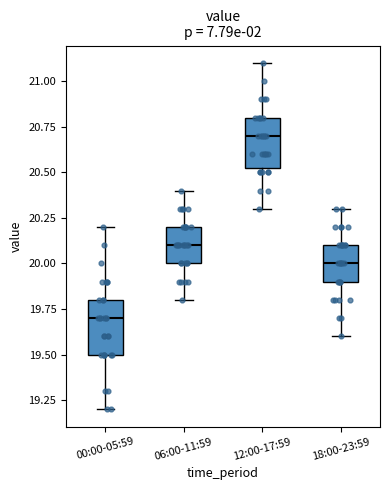

Reading left to right, read every box against the y-axis: the position of its median line, the range the box covers, and the ends of its whiskers. The values are not printed on the chart, so give them approximately, as read against the axis.

00:00-05:59: median 19.70, box 19.50 to 19.80, whiskers 19.20 to 20.20
06:00-11:59: median 20.10, box 20.00 to 20.20, whiskers 19.80 to 20.40
12:00-17:59: median 20.70, box 20.55 to 20.80, whiskers 20.30 to 21.10
18:00-23:59: median 20.00, box 19.90 to 20.10, whiskers 19.60 to 20.30